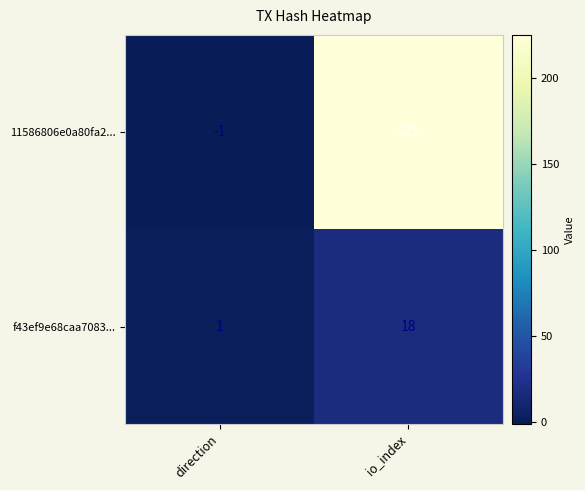

Reading left to right, list all the values displayed in this chart.

11586806e0a80fa2...: direction=-1	io_index=225
f43ef9e68caa7083...: direction=1	io_index=18